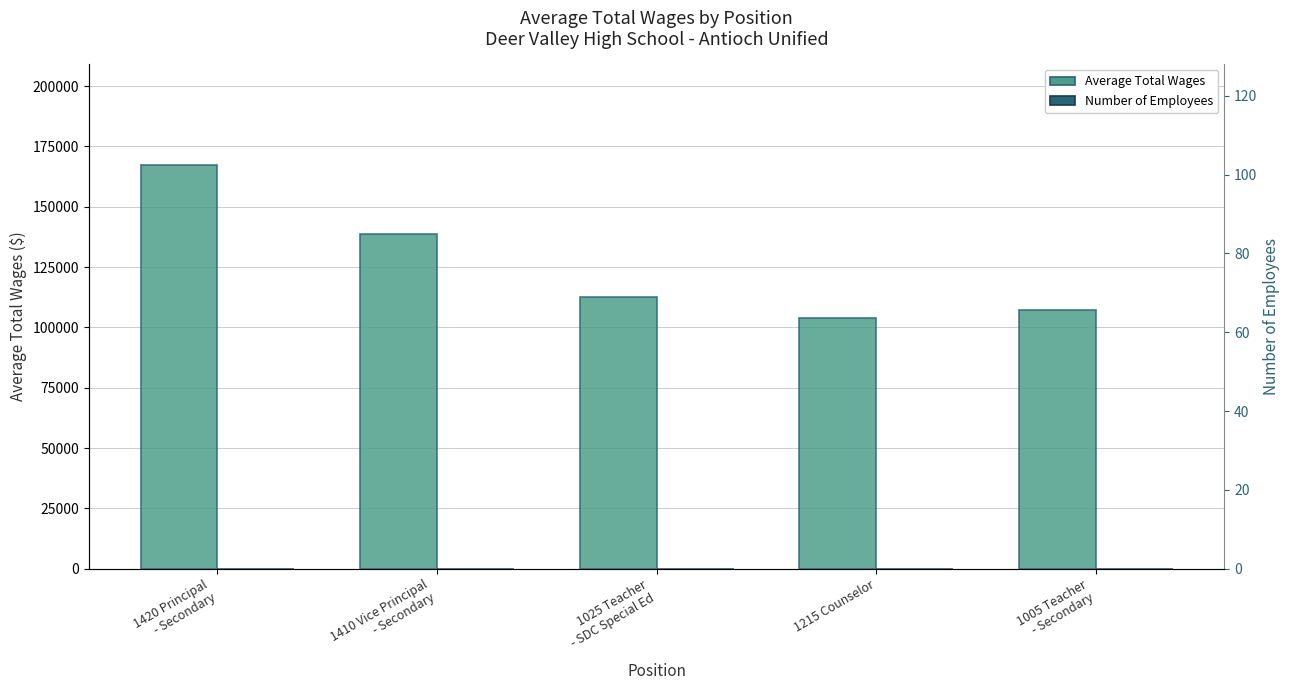

What are all the series names shown in the legend?

Average Total Wages, Number of Employees